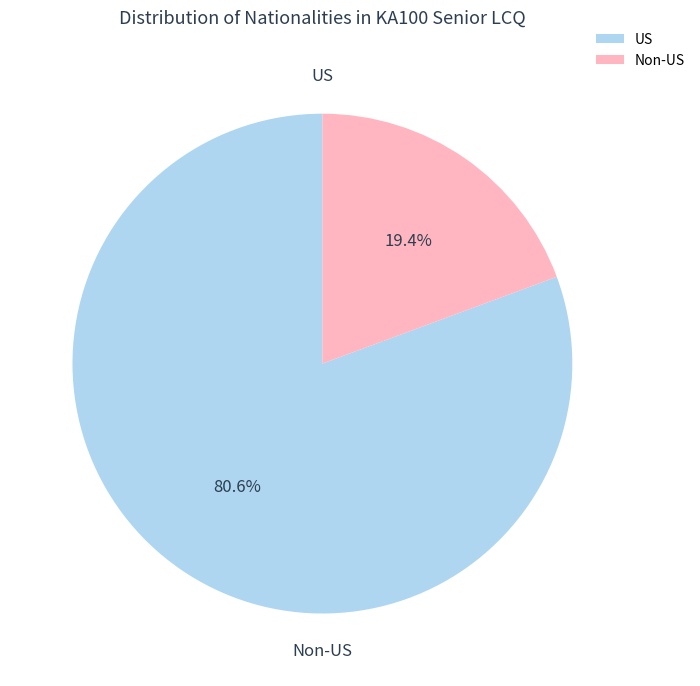

How many segments does this pie chart have?

2